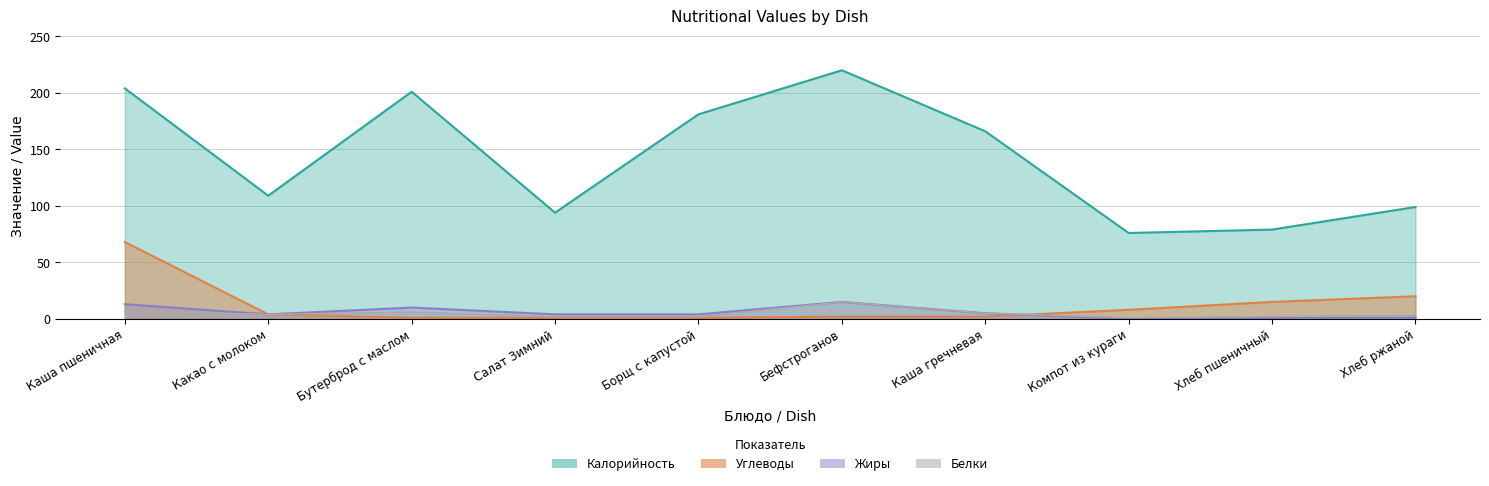

Where is Белки nearest to the value 8?

Каша пшеничная